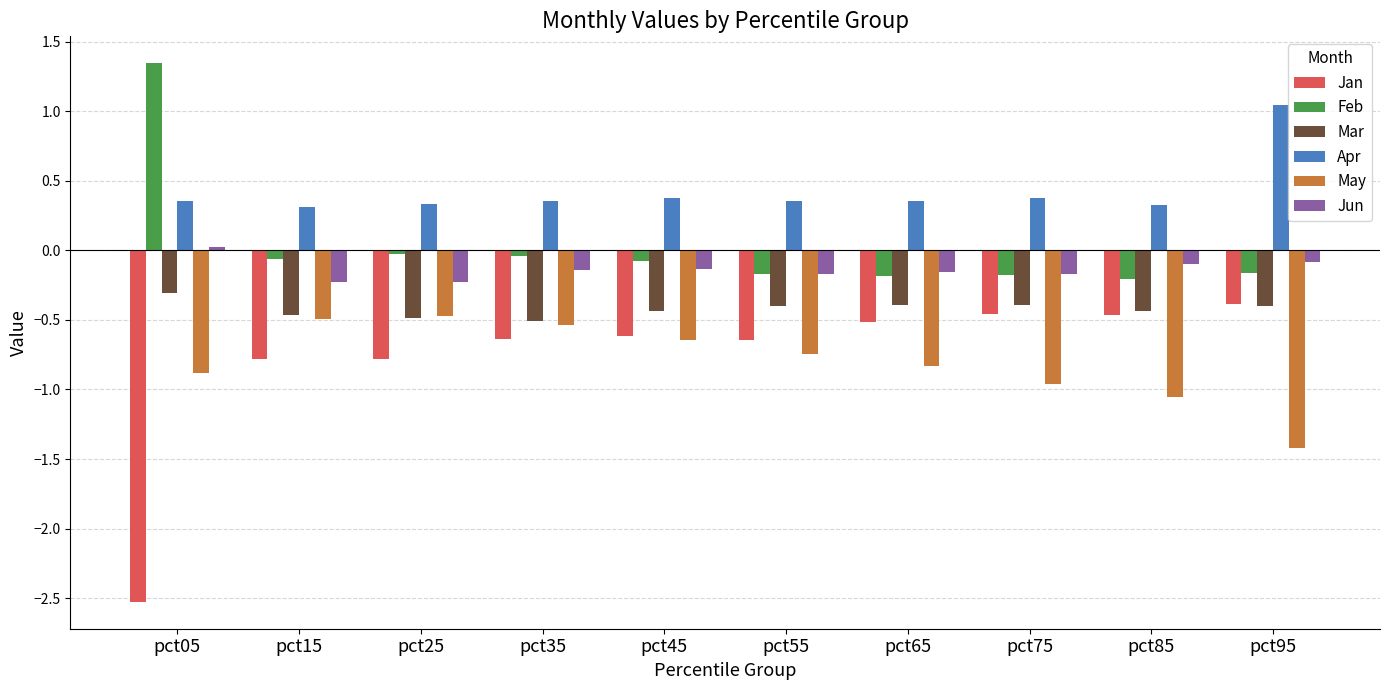

What is the smallest value displayed?

-2.5